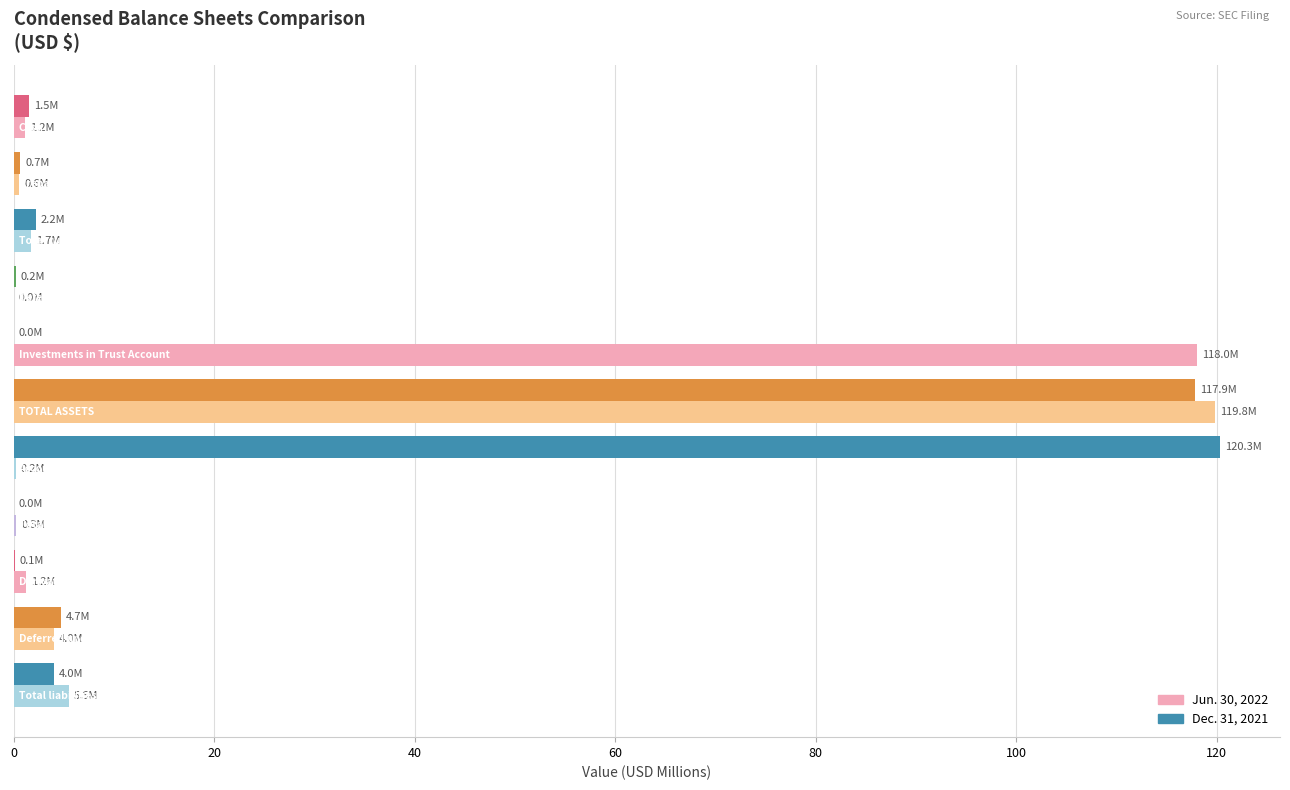

How many data points does each series have?

11